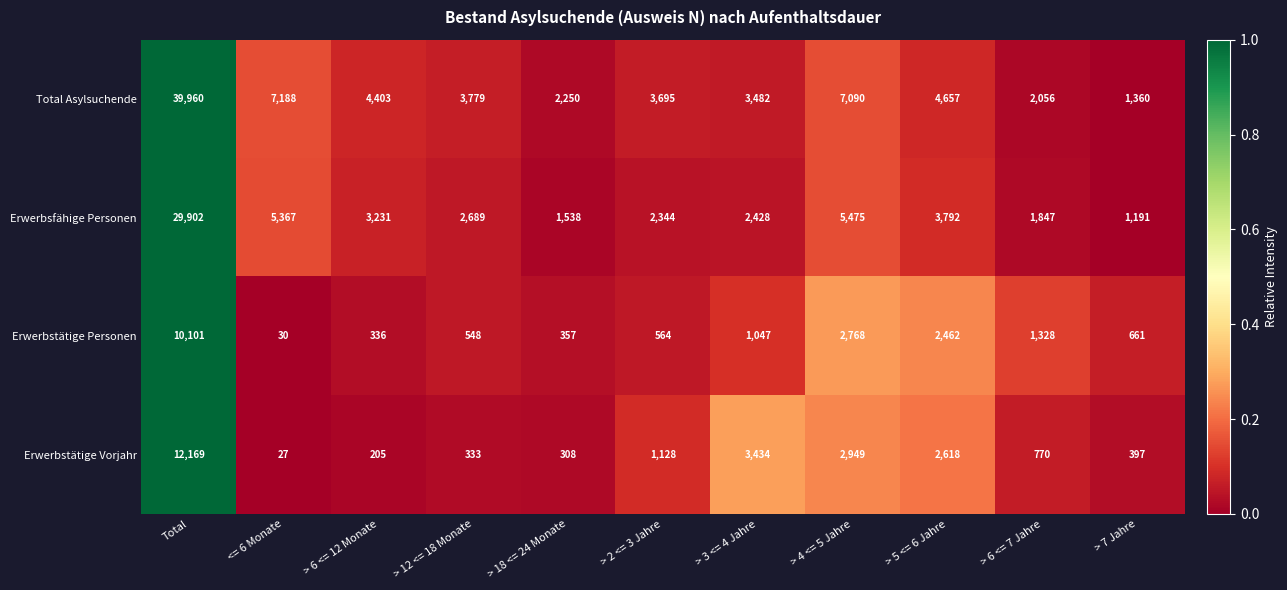

What is the difference between the second highest and second lowest values in the Total Asylsuchende series?

5132